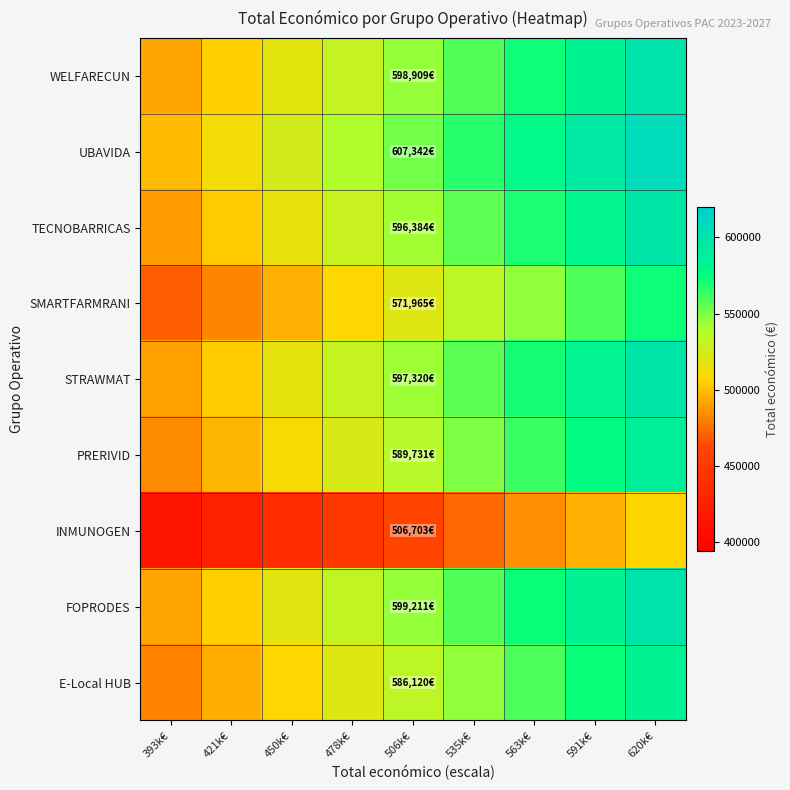

Rank the series by their maximum value, from lowest to highest.

INMUNOGEN, SMARTFARMRANI, E-Local HUB, PRERIVID, TECNOBARRICAS, STRAWMAT, WELFARECUN, FOPRODES, UBAVIDA